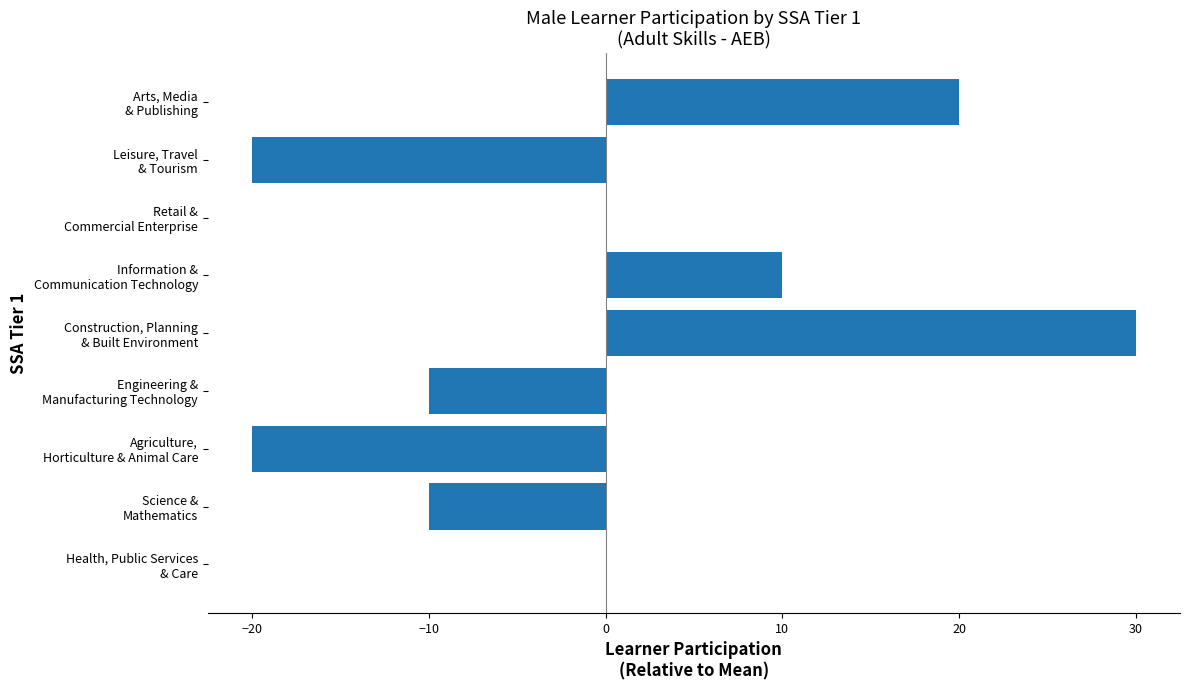

What is the maximum value shown in the chart?

30